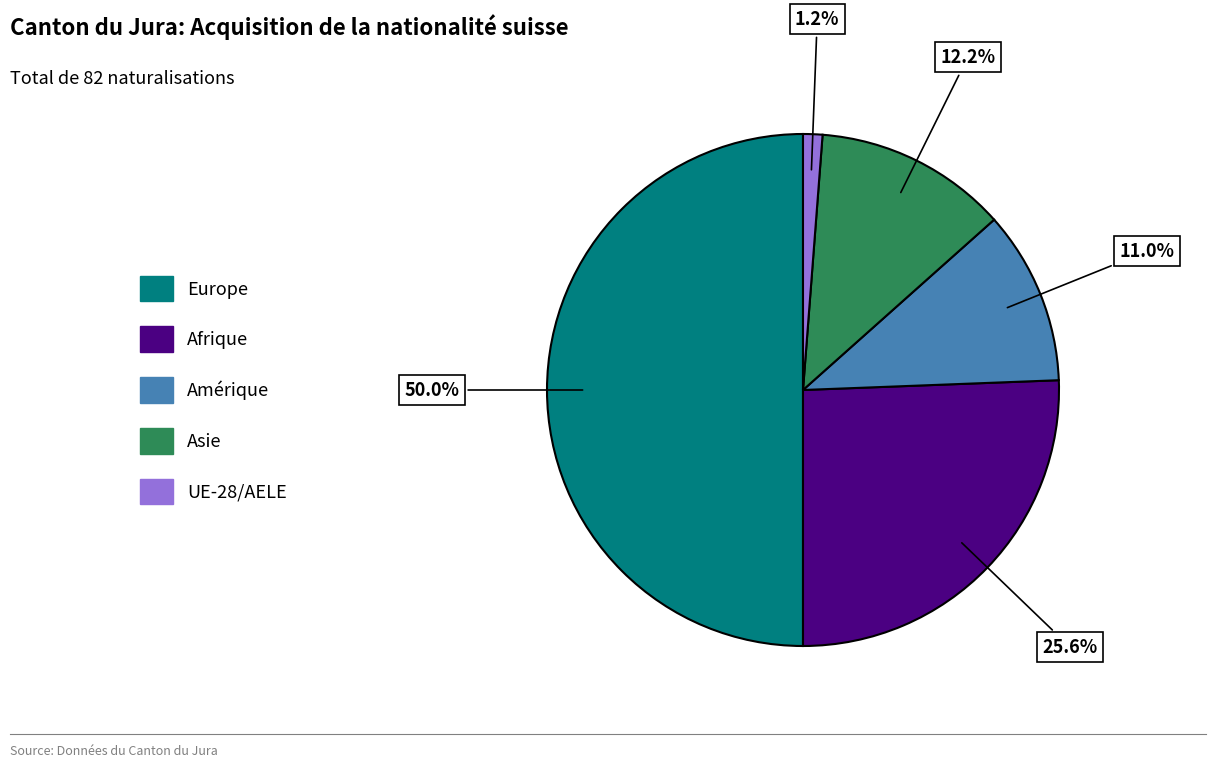

How many slices are in this pie chart?

5